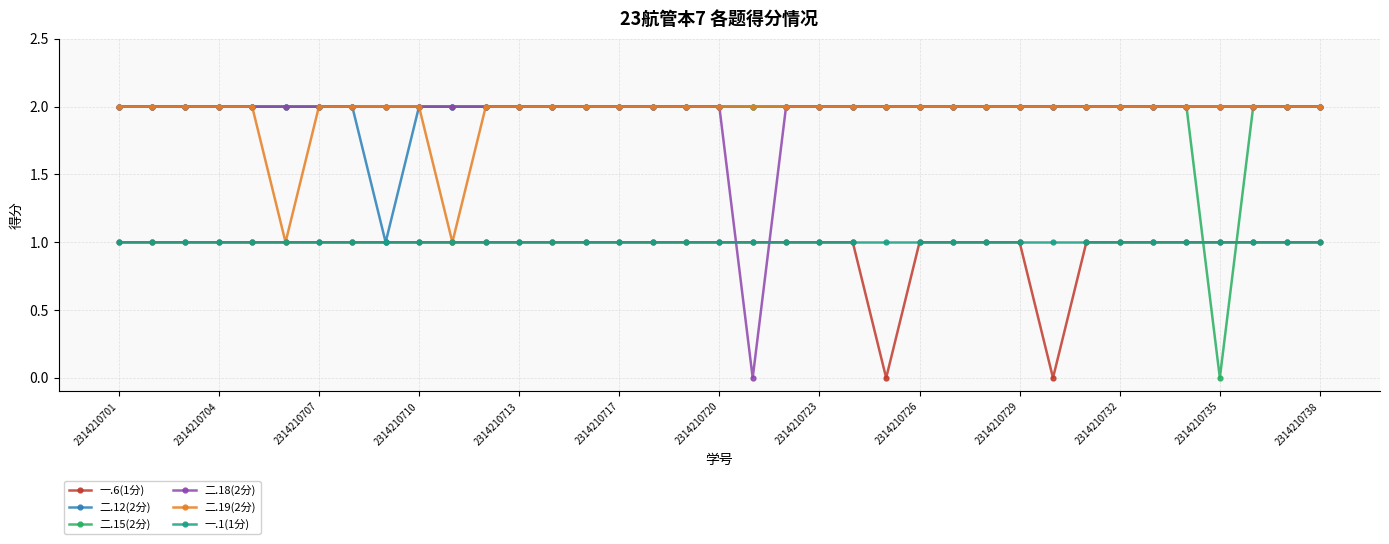

What is the difference between the maximum and minimum values in the 二.12(2分) series?

1